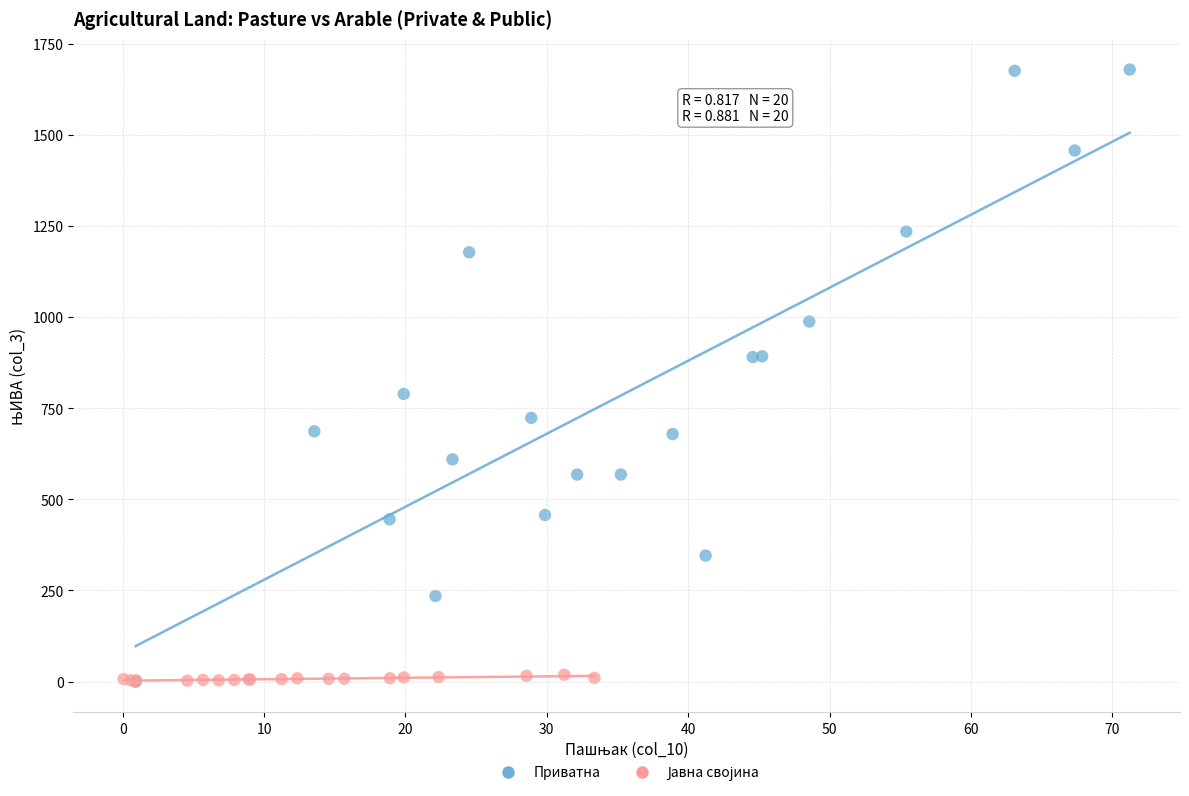

Which series has the largest Y range (max minus min)?

Приватна